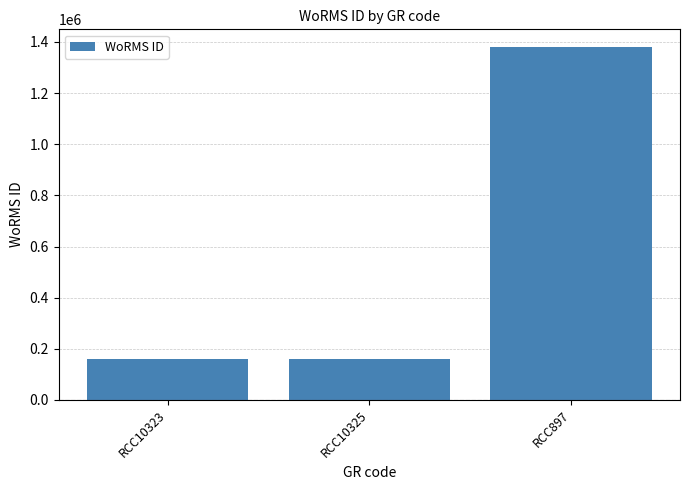

Is it true that the value at RCC10325 is 160573?

True